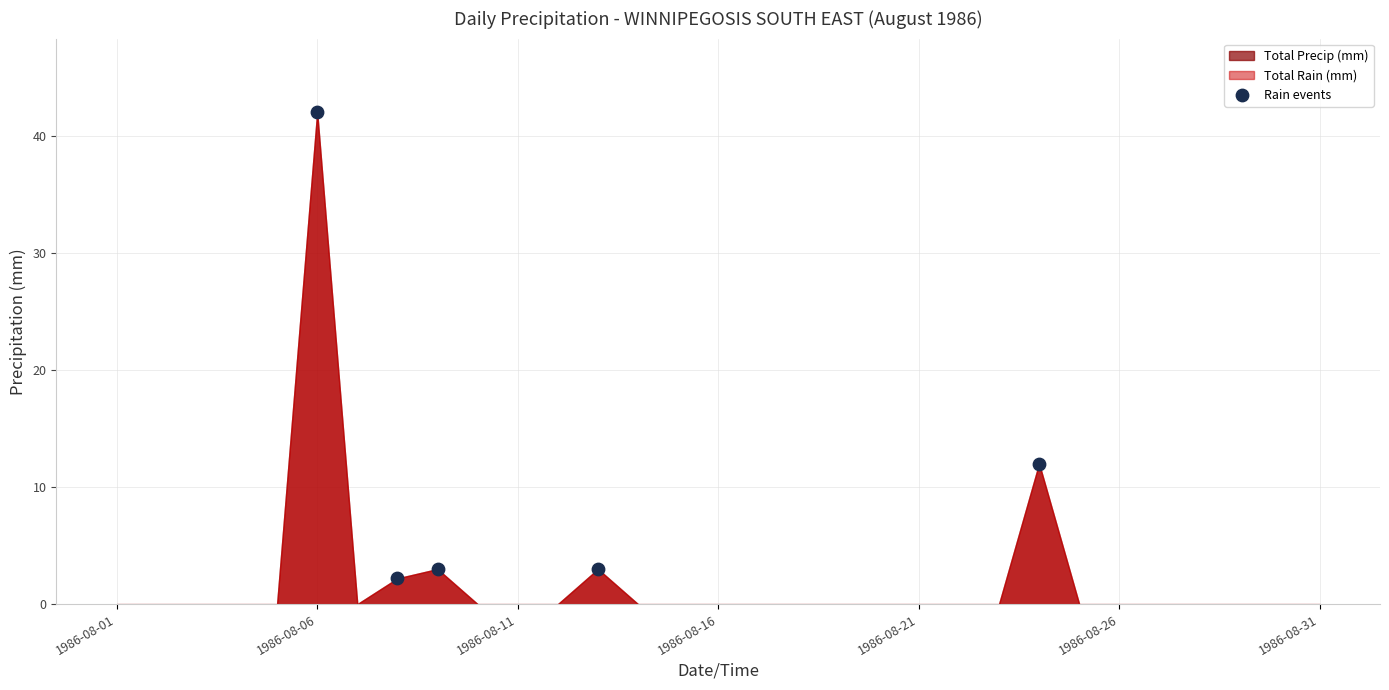

What Y value in the scatter plot is closest to 22?

12.0